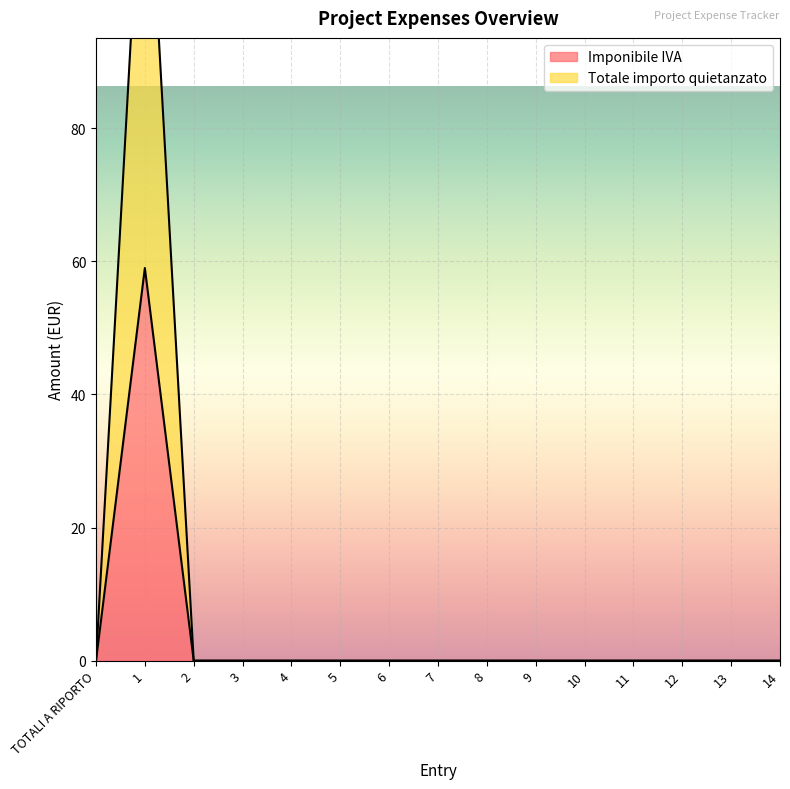

Reading left to right, list all the values displayed in this chart.

Imponibile IVA: 0.0	59.0	0.0	0.0	0.0	0.0	0.0	0.0	0.0	0.0	0.0	0.0	0.0	0.0	0.0
Totale importo quietanzato: 0.0	131.0	0.0	0.0	0.0	0.0	0.0	0.0	0.0	0.0	0.0	0.0	0.0	0.0	0.0